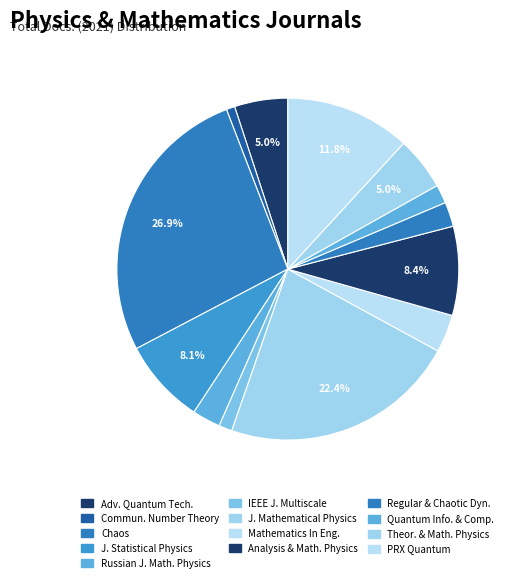

Does Chaos represent more than half of the total?

No